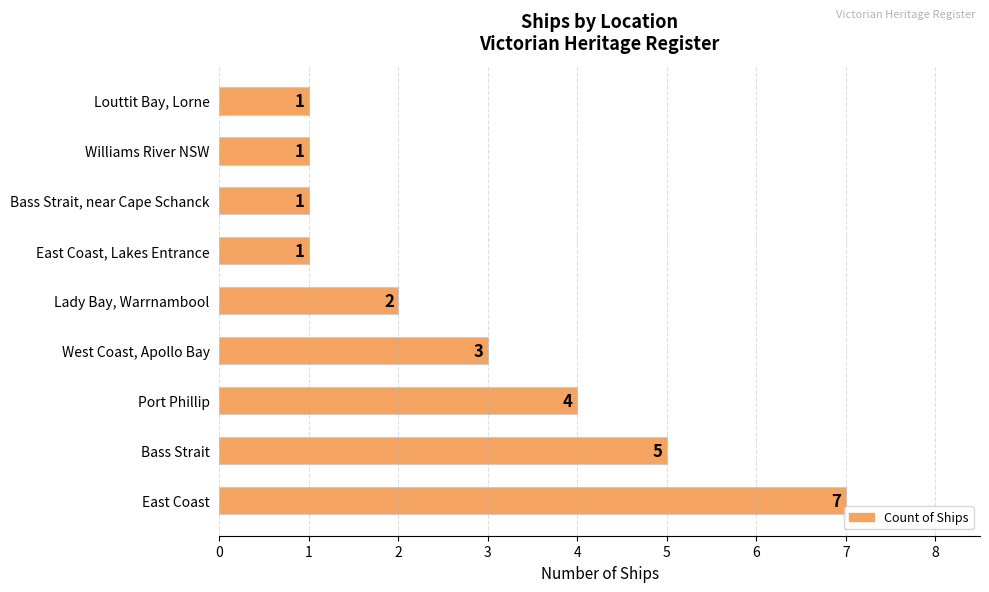

How many values are below 2?

4